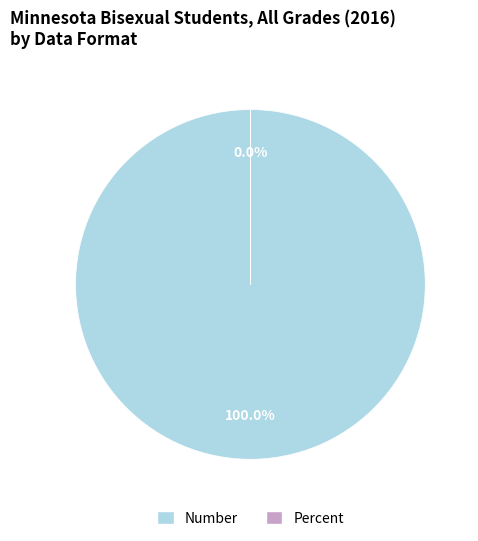

Does any single category account for the majority?

Yes